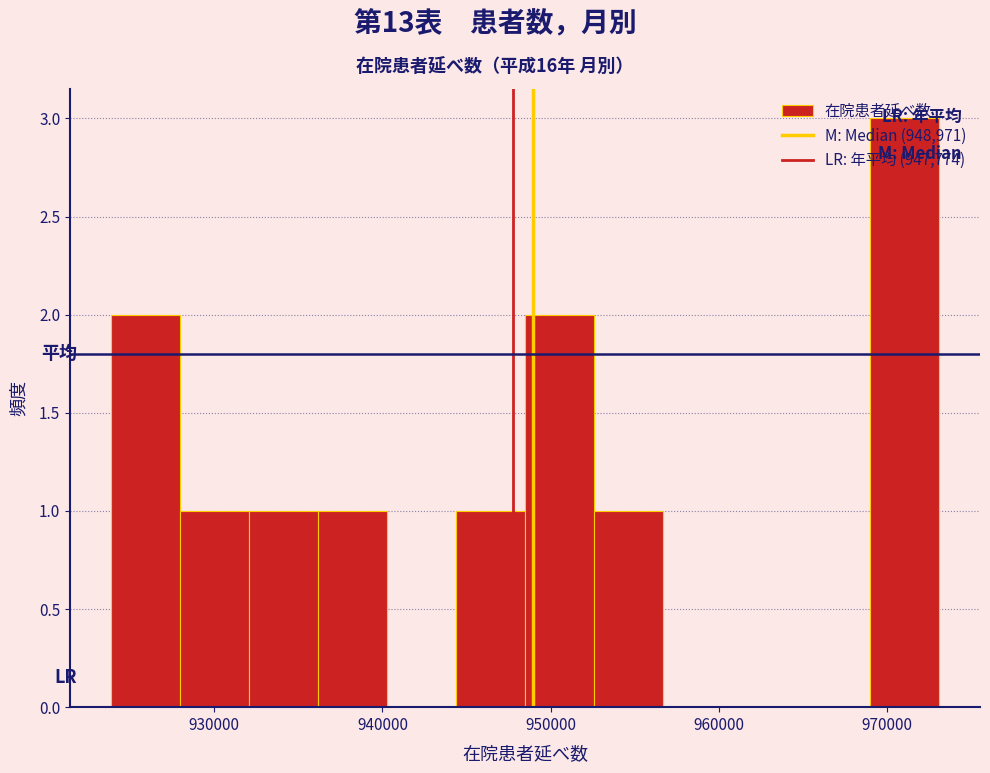

Over which range of the x-axis is the bar tallest?

969000 to 973000